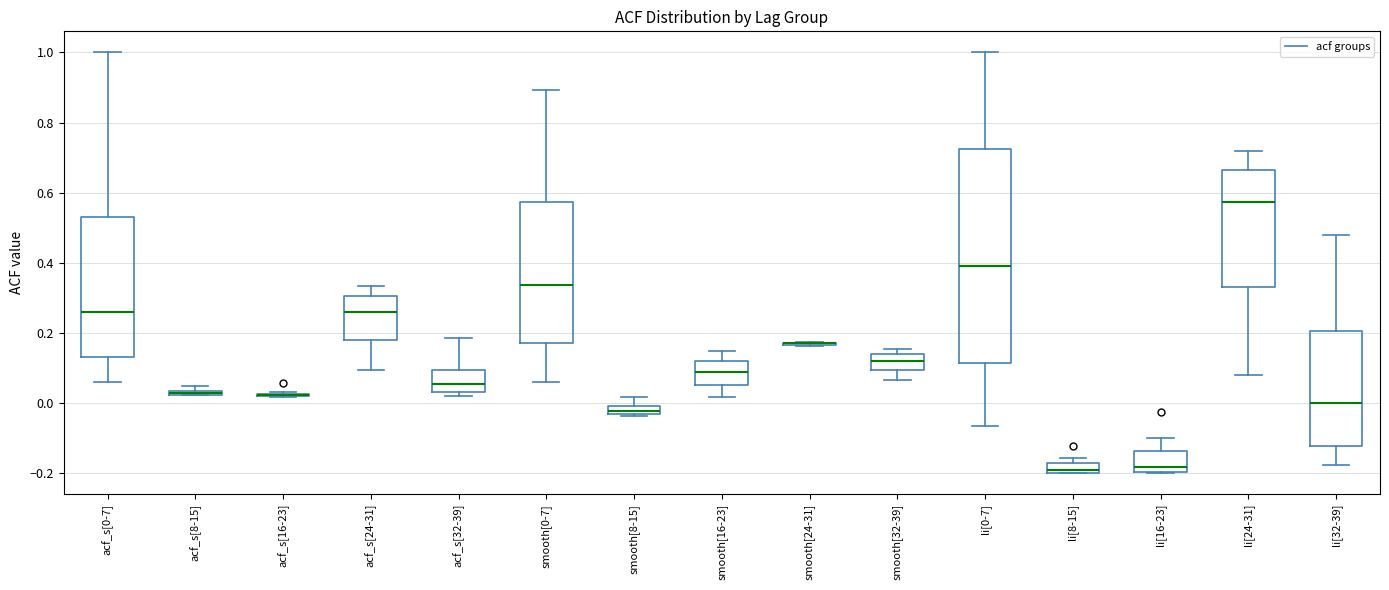

Which box is the tallest, from its lower edge to its upper edge?

li[0-7]